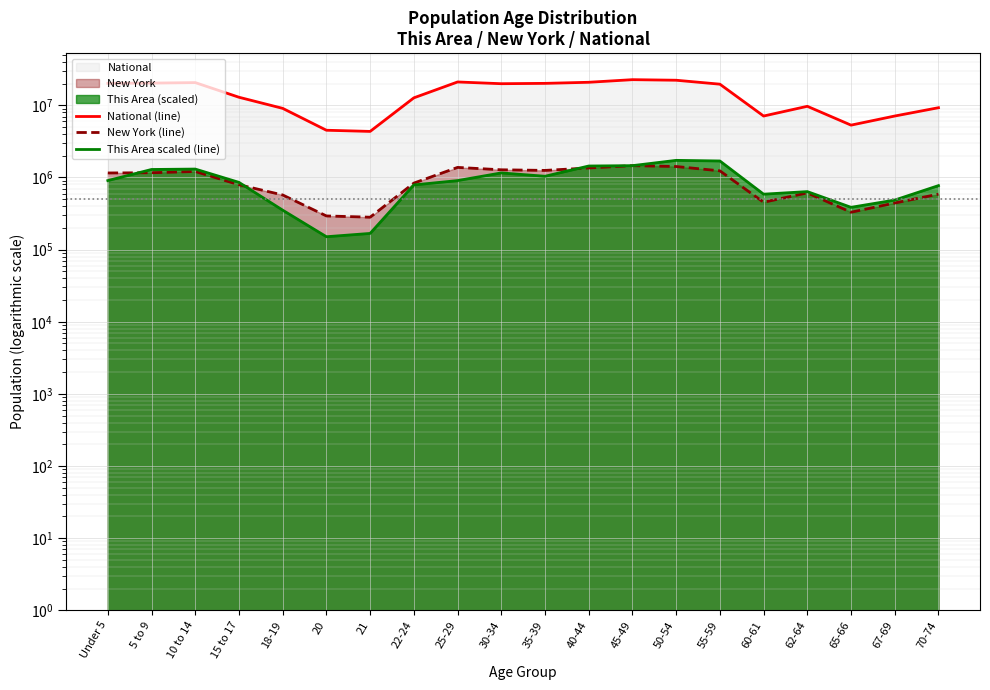

The value of New York (line) at 40-44 is 1854640.1. True or false?

False